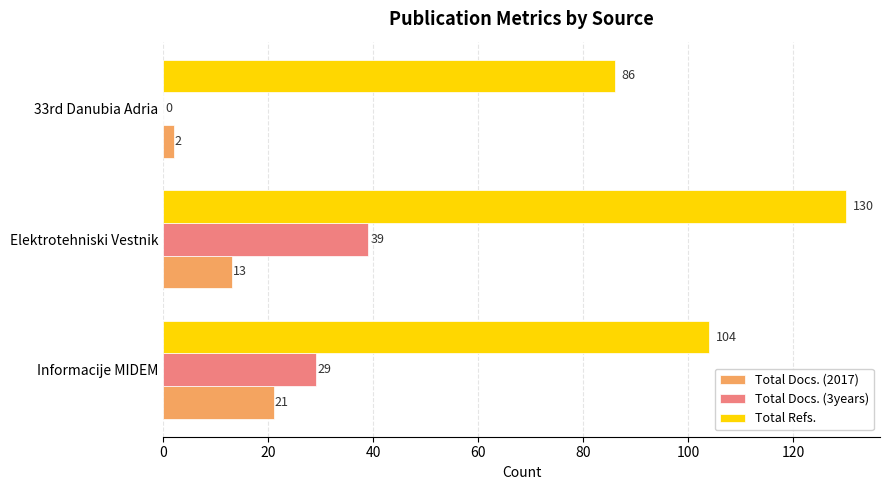

At which category is the sum across all series the highest?

Elektrotehniski Vestnik